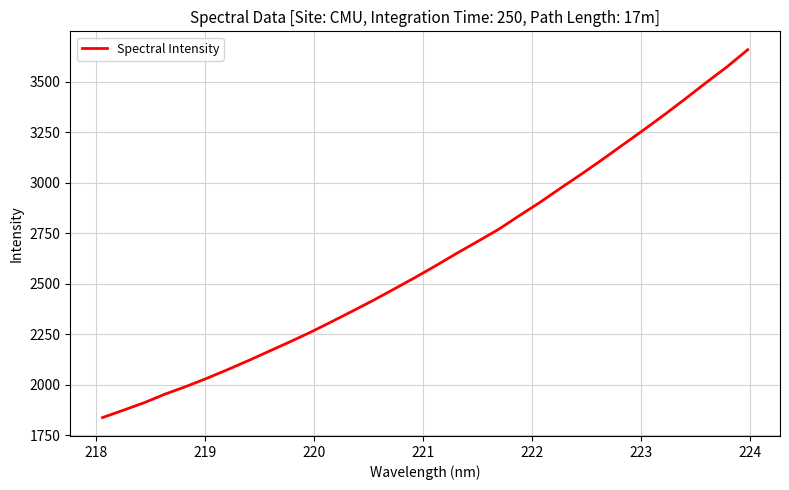

What is the smallest value displayed?

1837.7